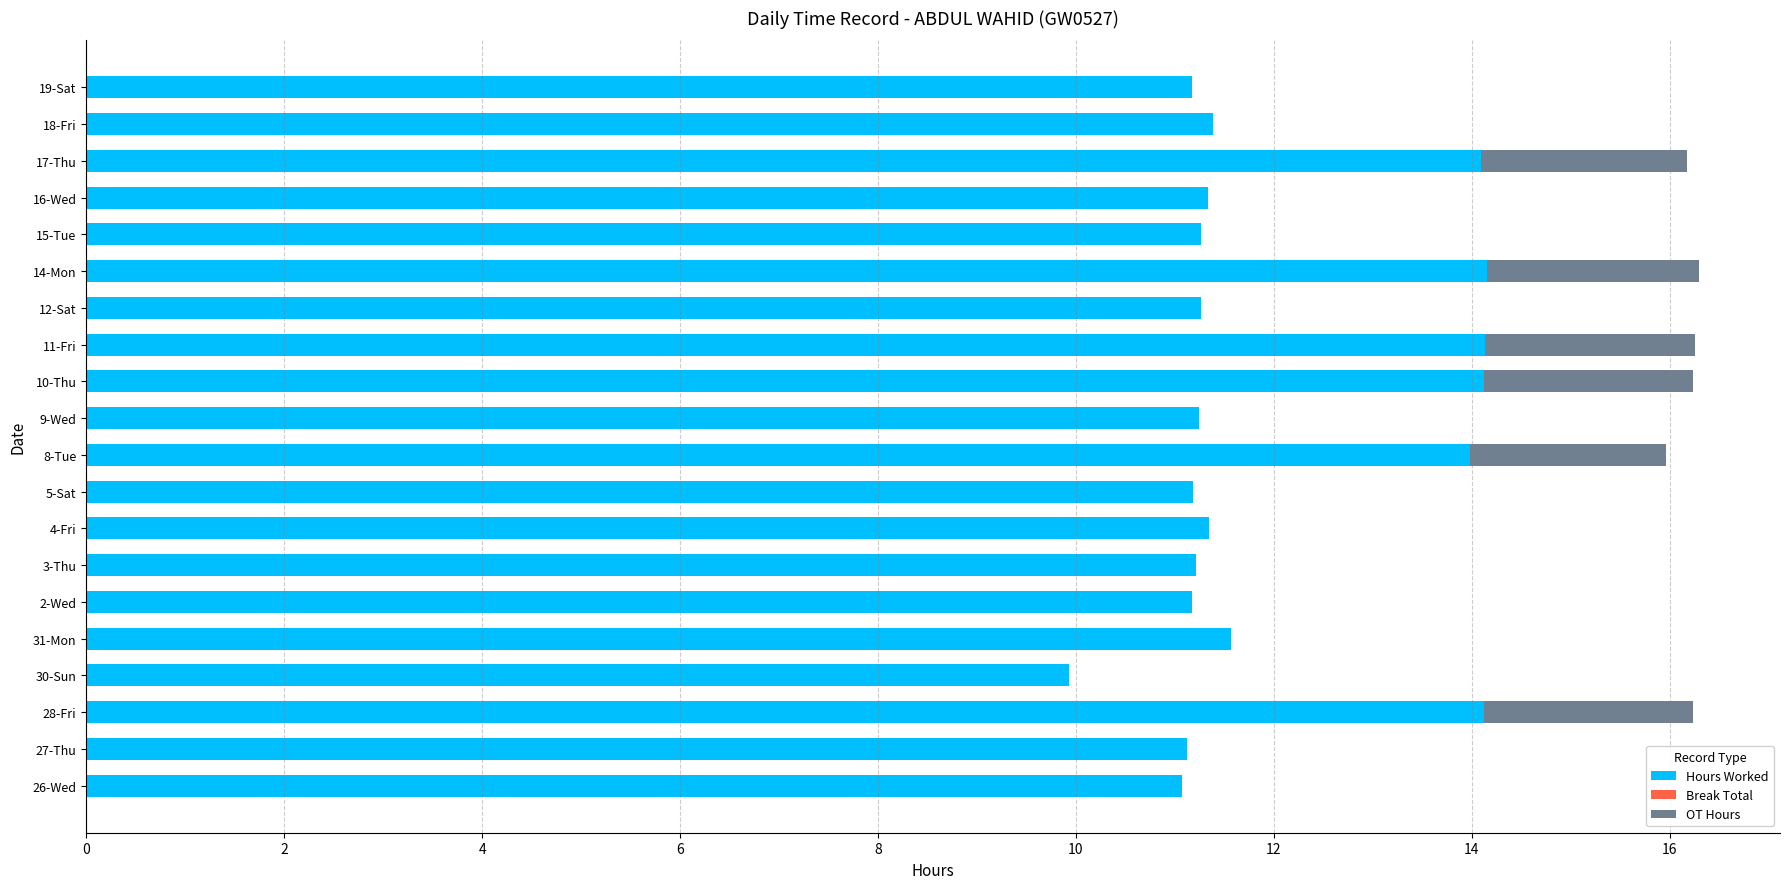

What is the total value across all series at 27-Thu?

11.1